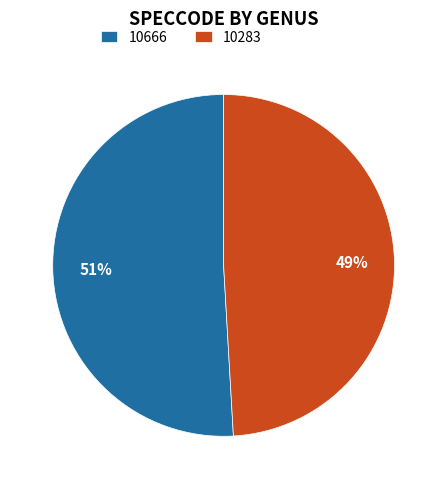

Count the number of slices in the pie.

2